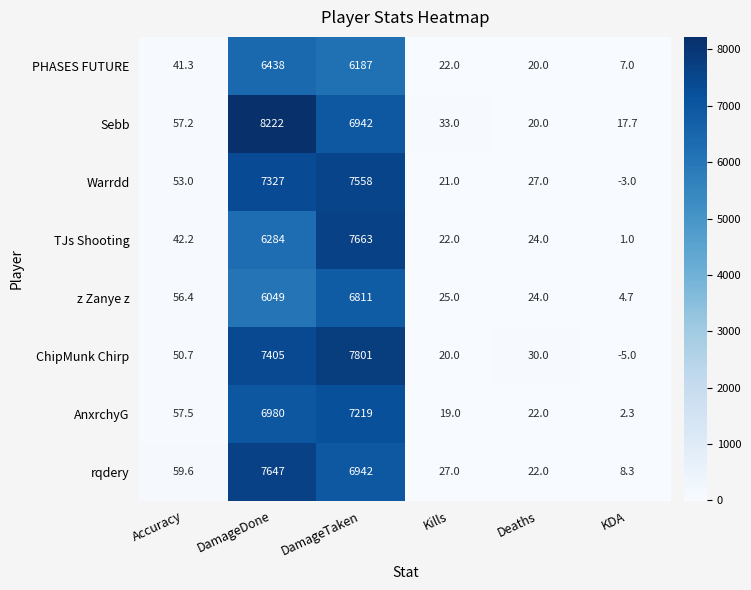

How many series are shown in this chart?

8